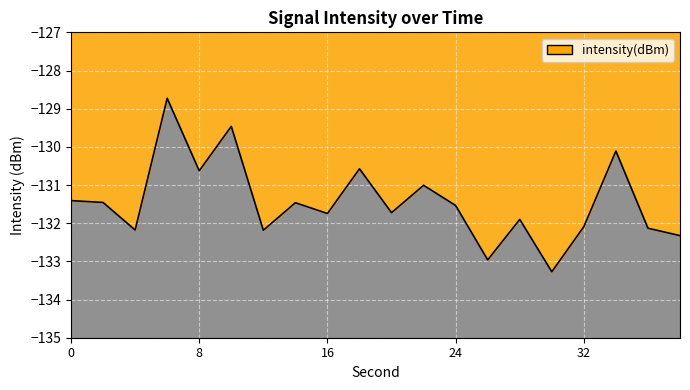

Reading left to right, what are all the values shown in this chart?

-131.4	-131.5	-132.2	-128.7	-130.6	-129.5	-132.2	-131.5	-131.7	-130.6	-131.7	-131.0	-131.5	-133.0	-131.9	-133.3	-132.1	-130.1	-132.1	-132.3